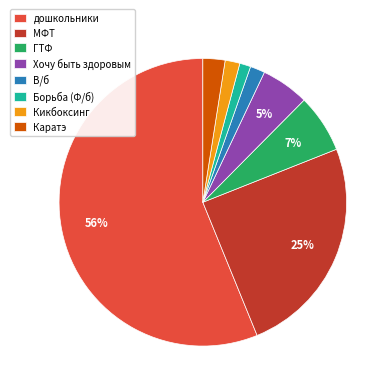

Do Каратэ and В/б together represent more than half of the pie?

No